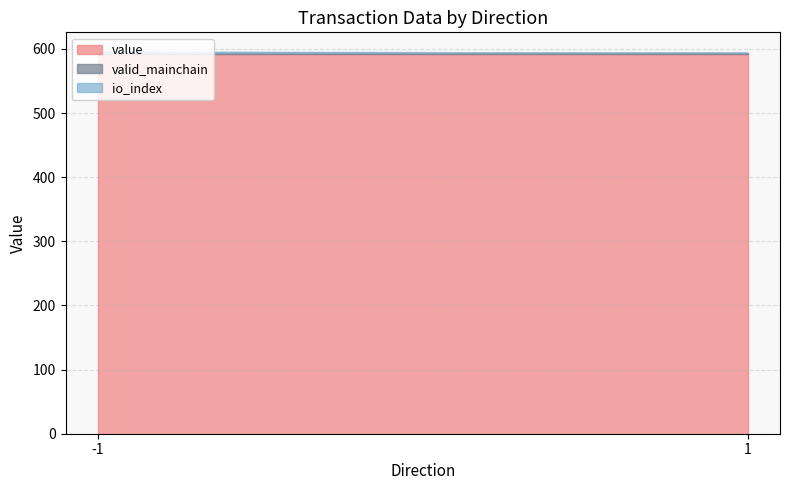

What are all the series names shown in the legend?

value, valid_mainchain, io_index